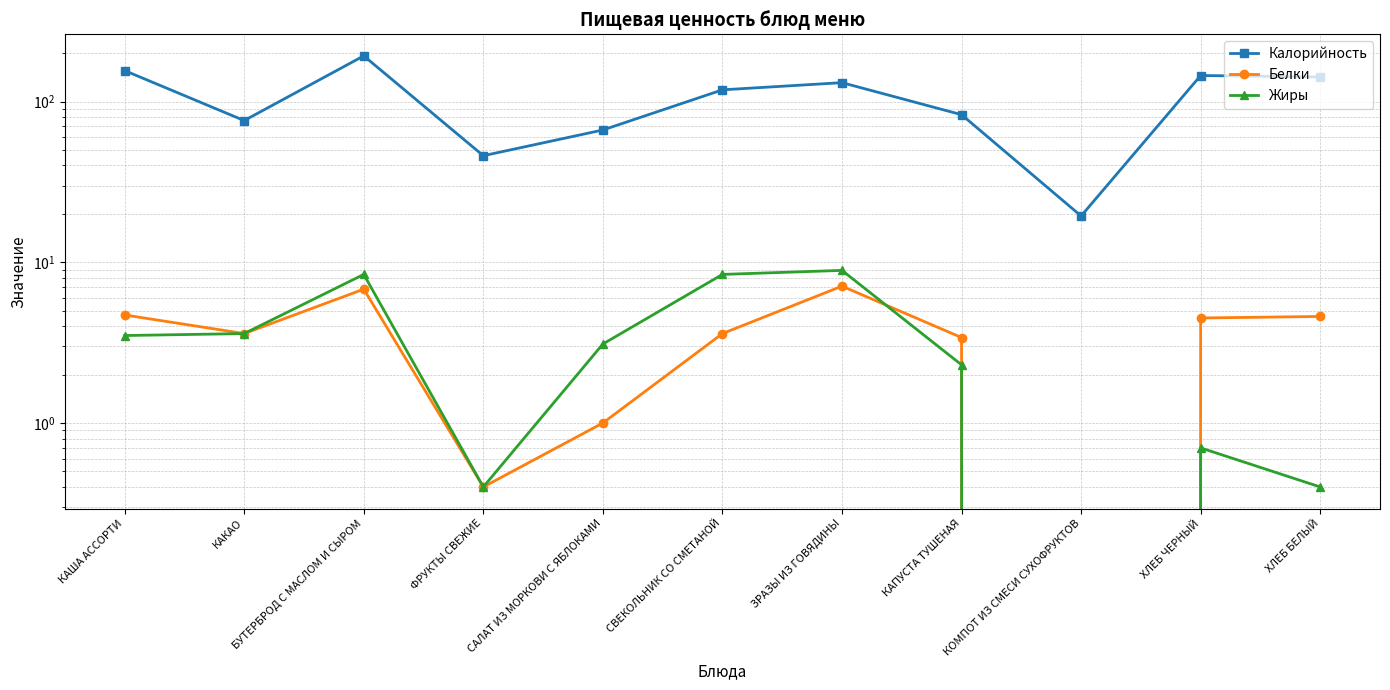

True or false: Калорийность and Жиры intersect in this chart.

False